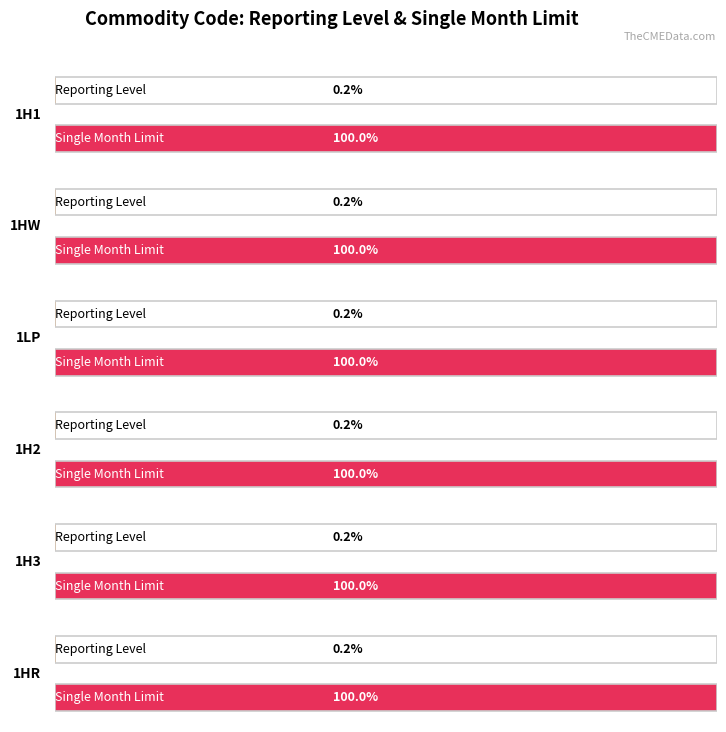

Which series has the largest total across all categories?

Single Month Limit